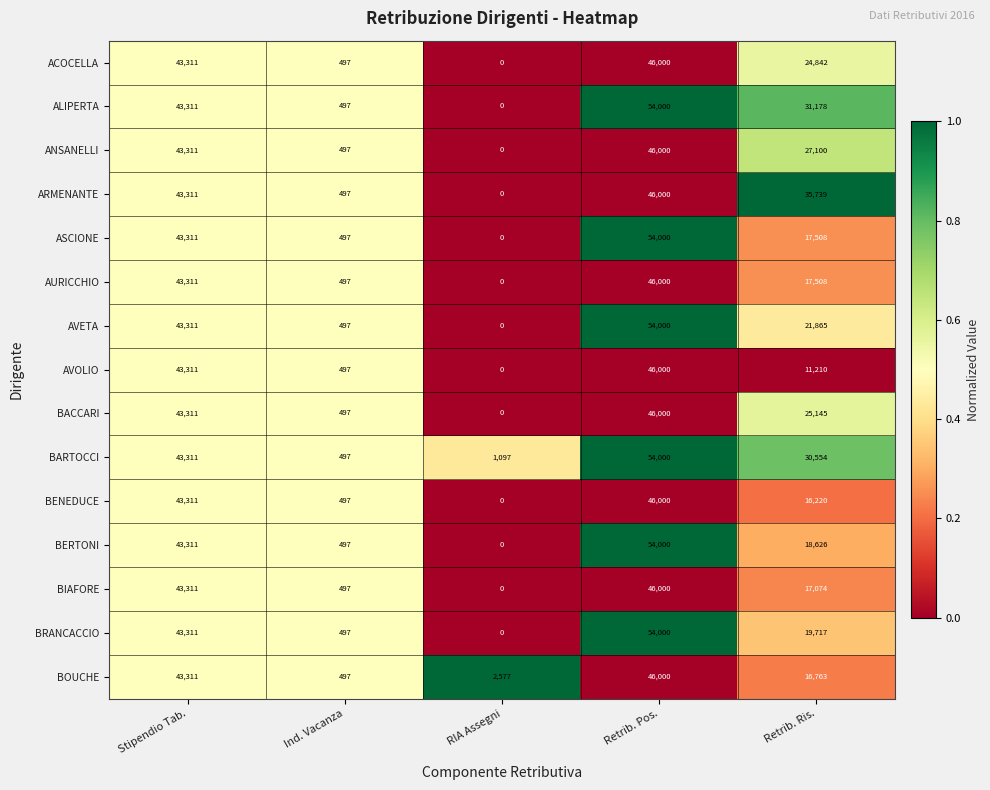

At which category is the sum across all series the highest?

Retrib. Pos.